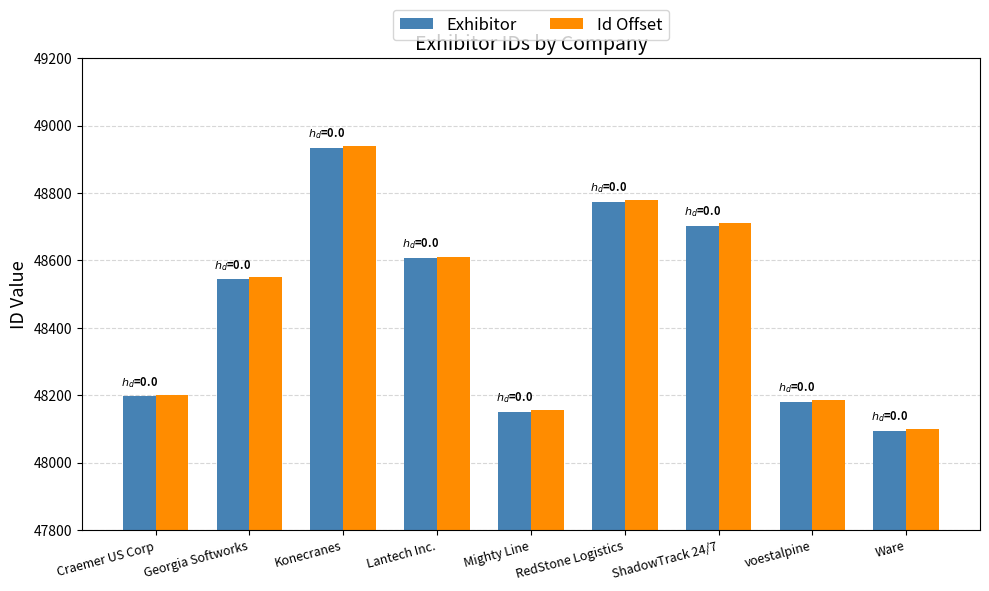

At which category is the sum across all series the highest?

Konecranes